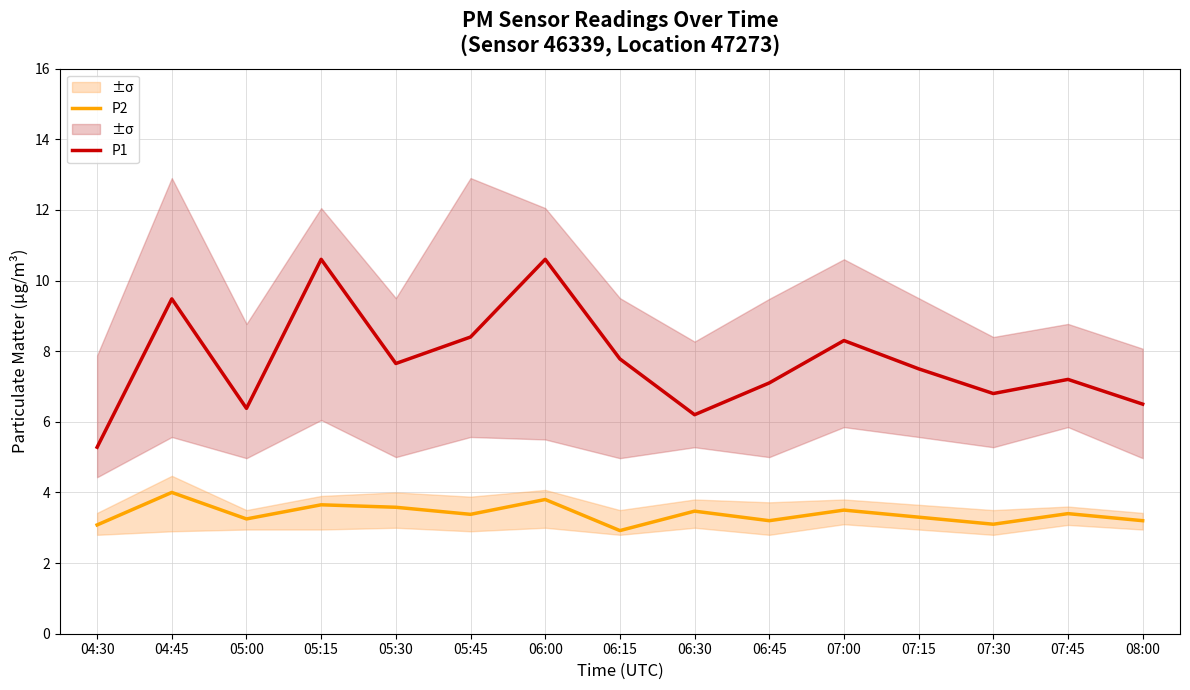

At which category is the sum across all series the highest?

06:00